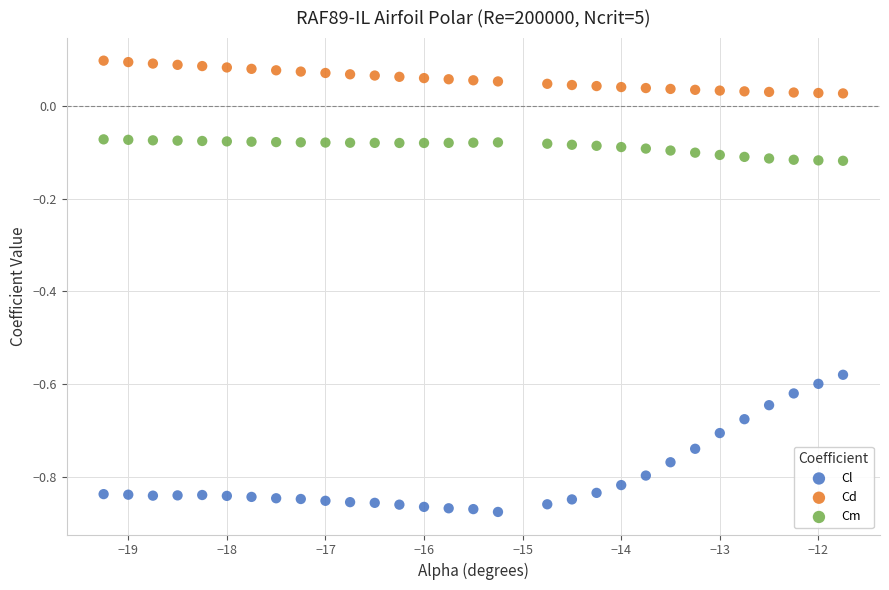

Across all data points, what is the range of Y values (max minus min)?

1.0